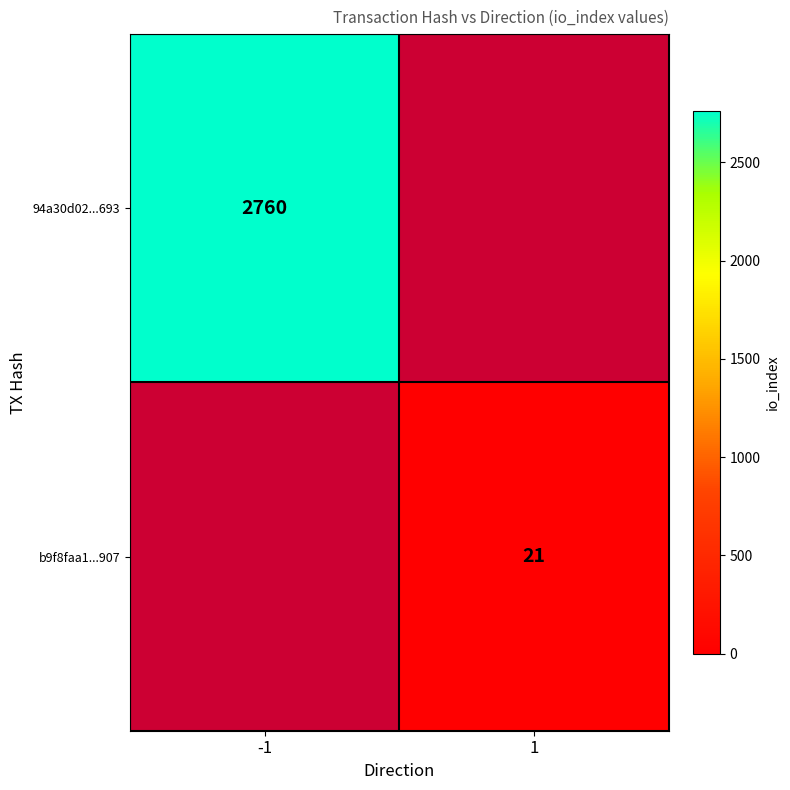

At which label does b9f8faa1...907 reach its peak?

-1